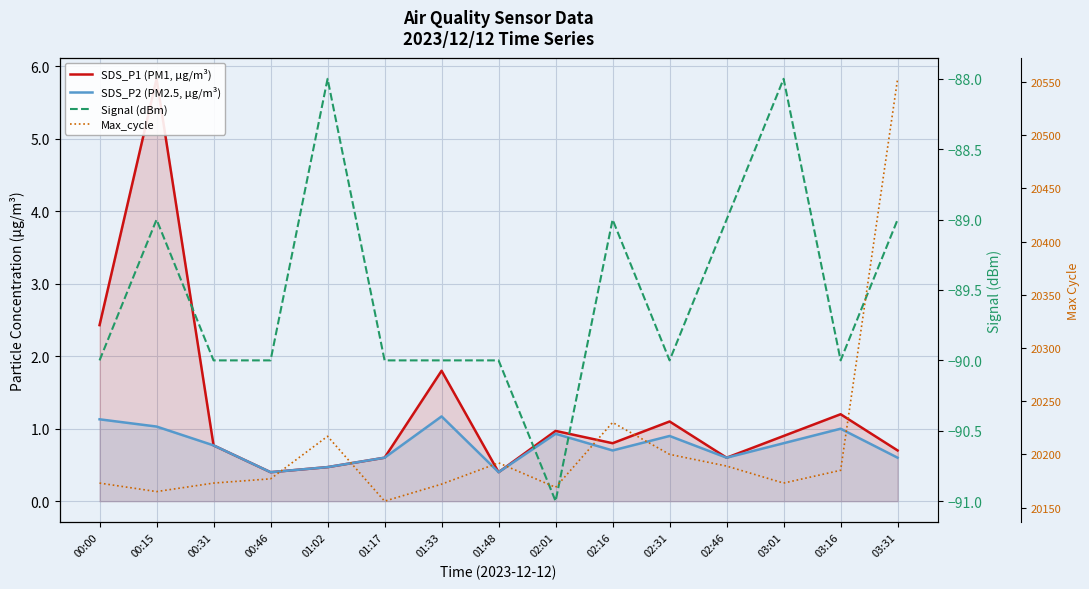

Reading right to left, list all the values displayed in this chart.

SDS_P1 (PM1, µg/m³): 0.7	1.2	0.9	0.6	1.1	0.8	1.0	0.4	1.8	0.6	0.5	0.4	0.8	5.8	2.4
SDS_P2 (PM2.5, µg/m³): 0.6	1.0	0.8	0.6	0.9	0.7	0.9	0.4	1.2	0.6	0.5	0.4	0.8	1.0	1.1
Signal (dBm): -89.0	-90.0	-88.0	-89.0	-90.0	-89.0	-91.0	-90.0	-90.0	-90.0	-88.0	-90.0	-90.0	-89.0	-90.0
Max_cycle: 20553.0	20185.0	20173.0	20189.0	20200.0	20230.0	20169.0	20192.0	20172.0	20156.0	20217.0	20177.0	20173.0	20165.0	20173.0